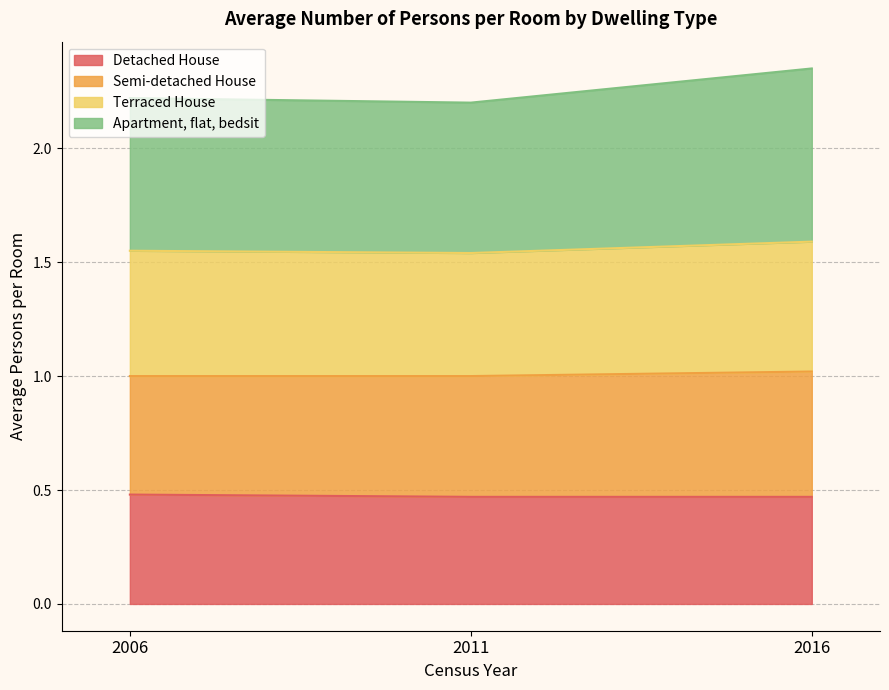

The value of Detached House at 2006 is 0.5. True or false?

True